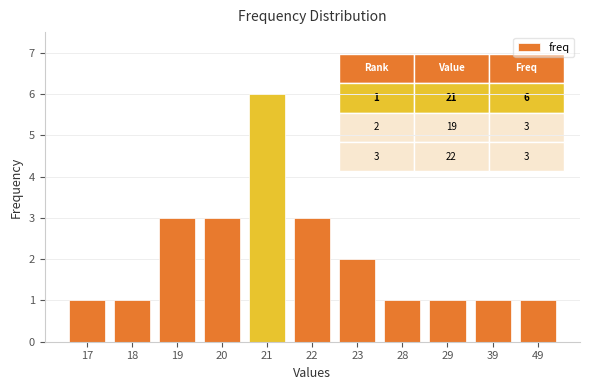

What is the change in value from 23 to 28?

-1